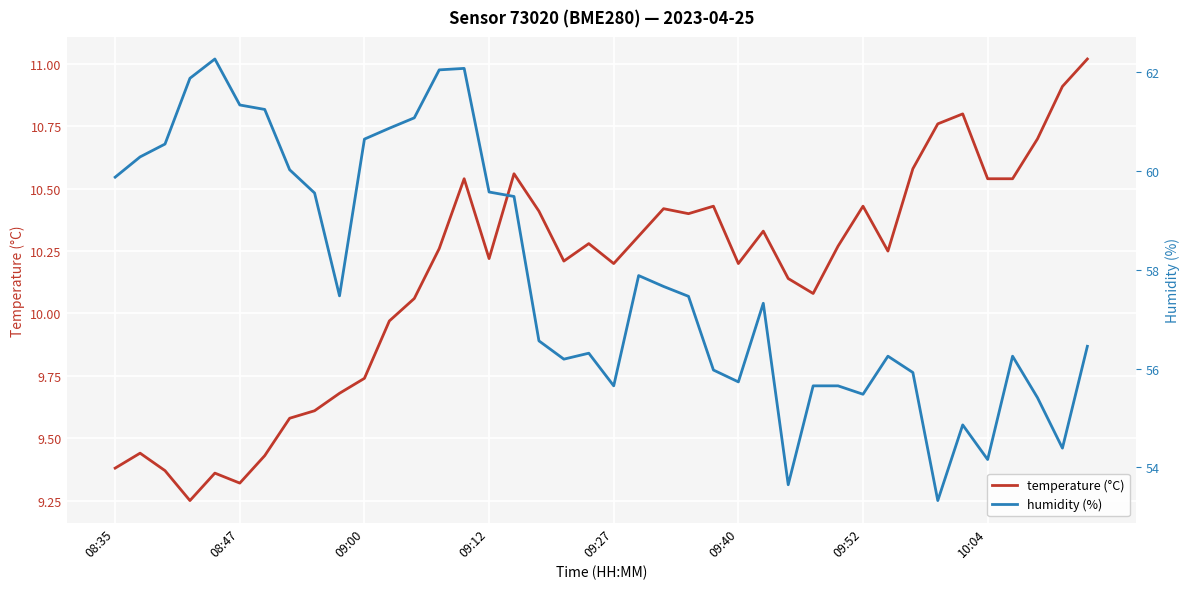

True or false: humidity (%) has more than 2 points higher than both neighbors.

True